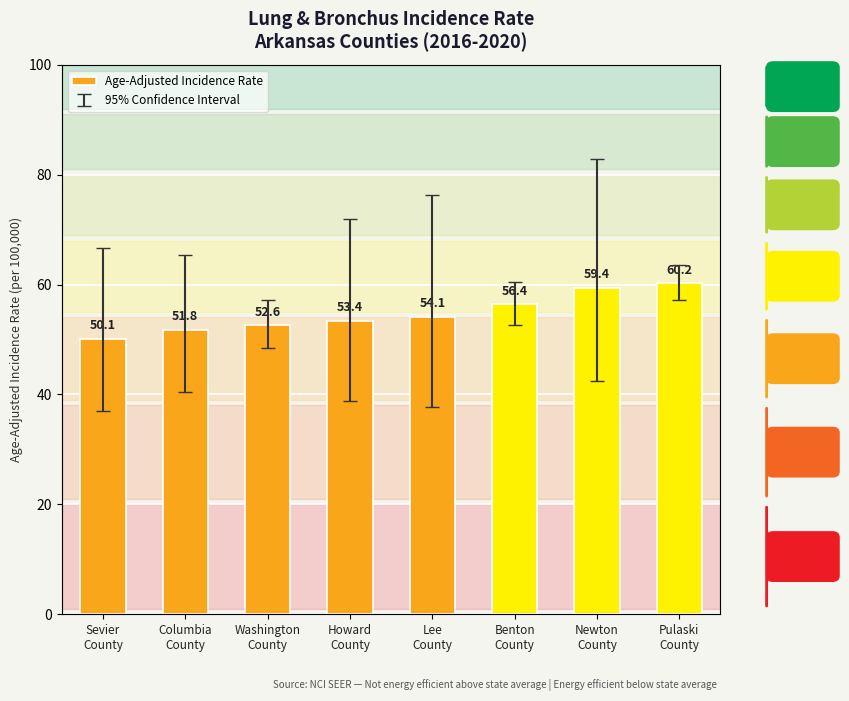

What is the label of the 2nd bar from the left?

Columbia
County